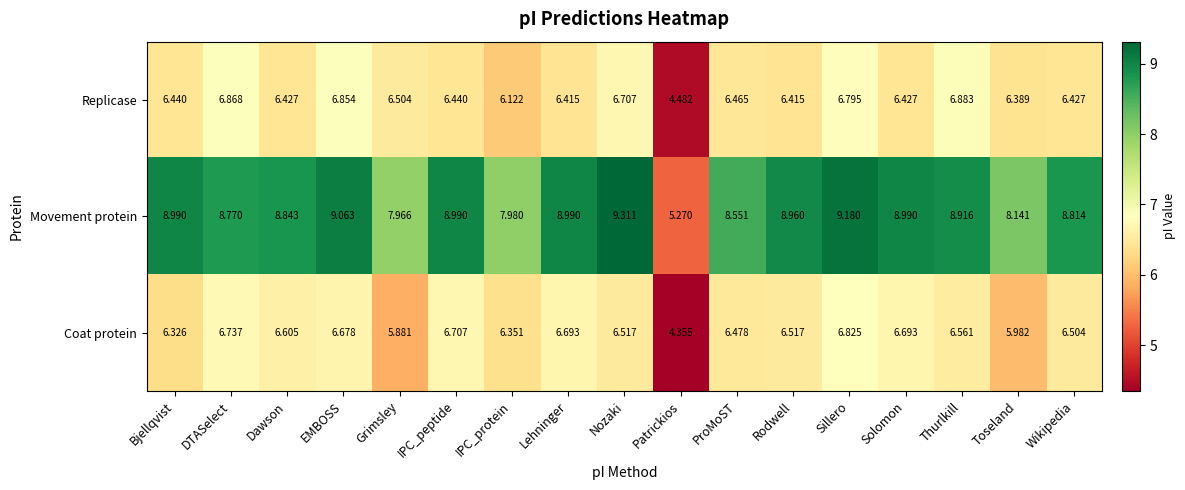

At which label is Movement protein closest to 7?

Grimsley